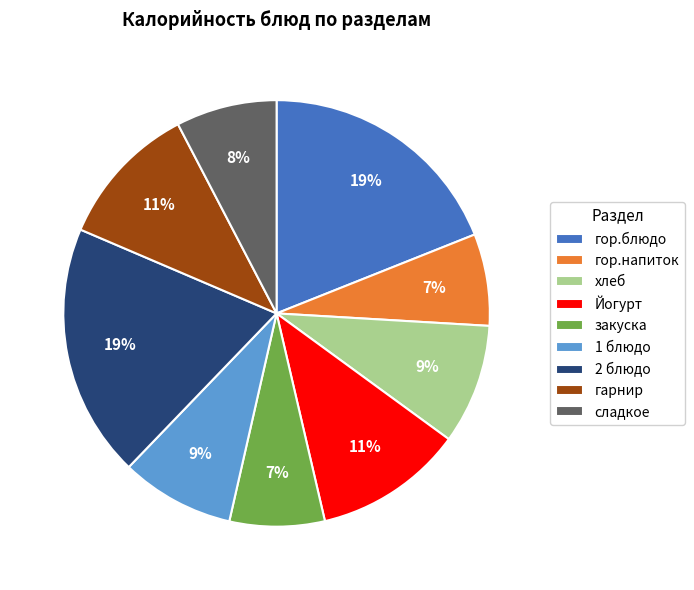

Count the number of slices in the pie.

9